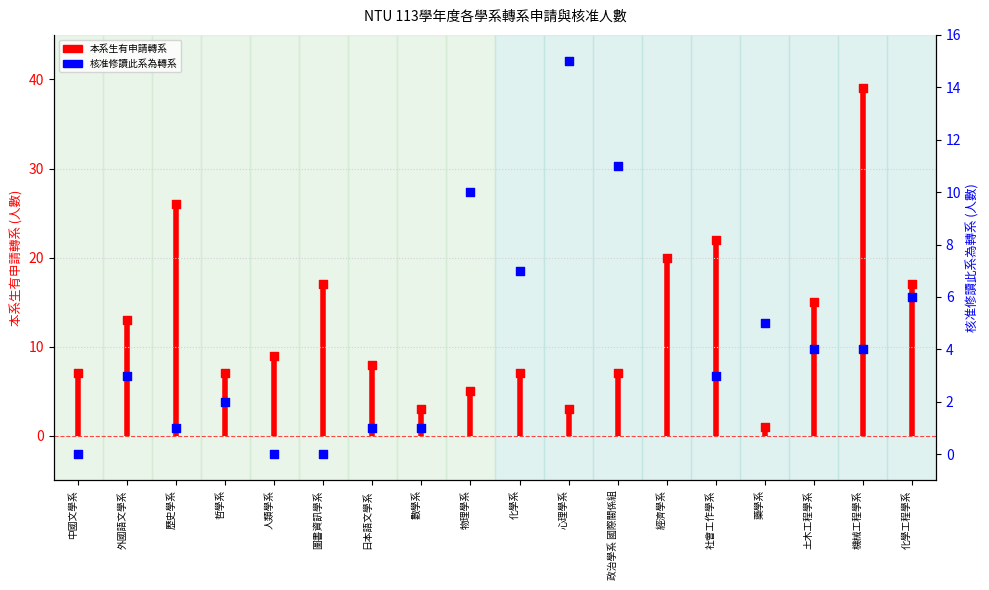

What is the change in value from 外國語文學系 to 藥學系?

+2